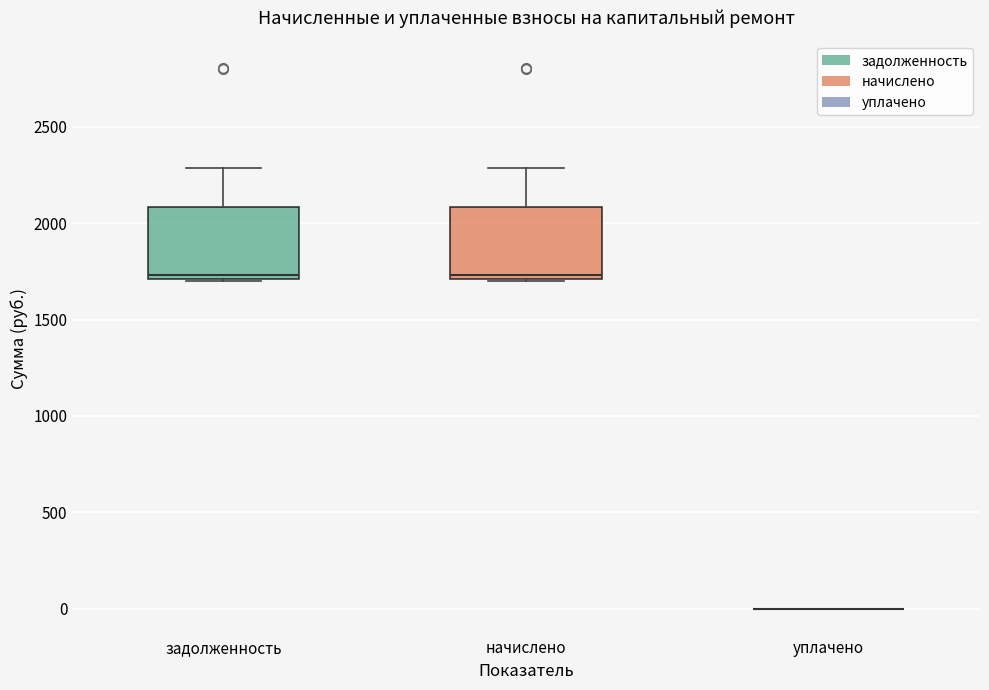

Where is the upper edge of the box for задолженность on the y-axis? The values are not printed on the chart, so give them approximately, as read against the axis.

2100